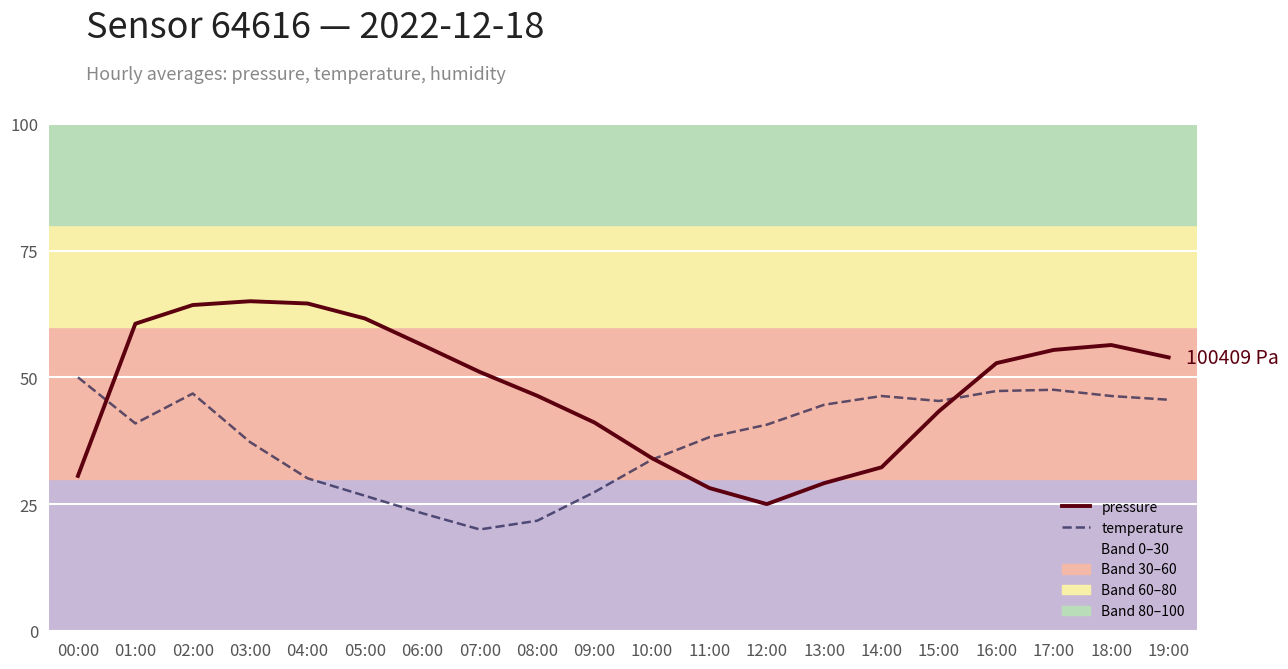

At which category is the sum across all series the highest?

02:00